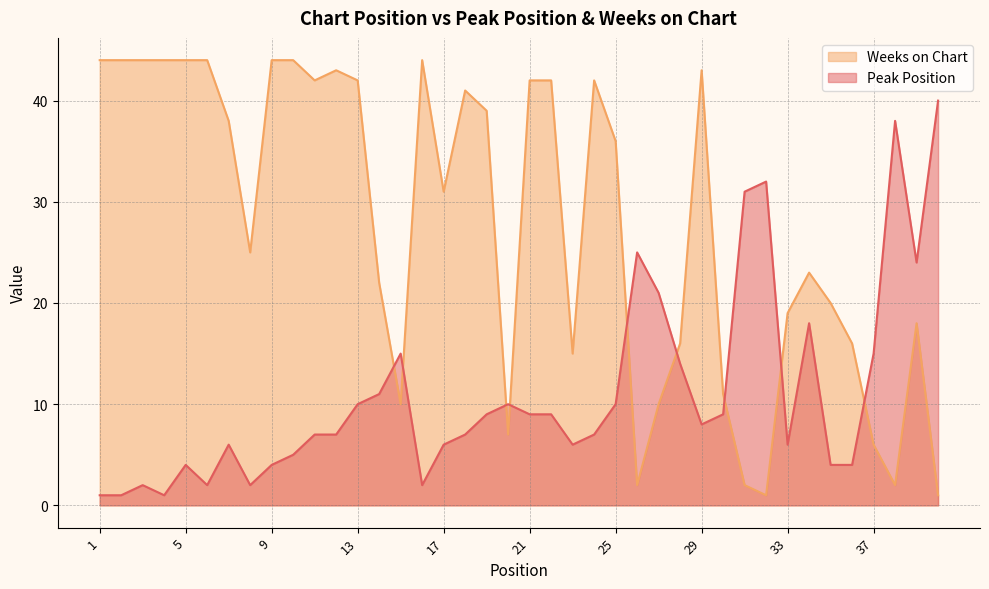

Does the chart have visible grid lines?

Yes